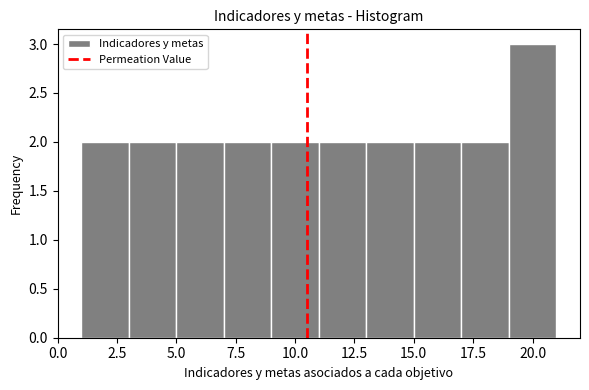

Over which range of the x-axis is the bar tallest?

19 to 21